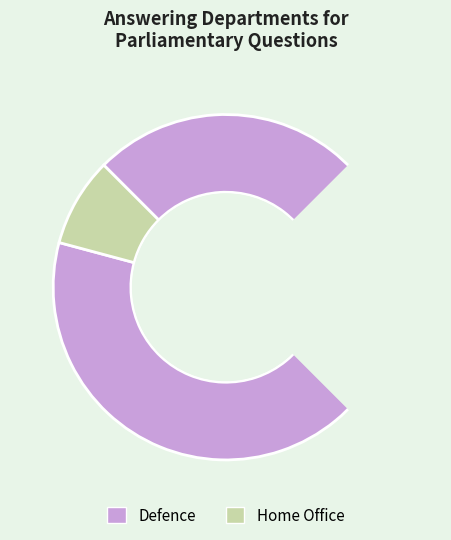

What is the largest slice in the pie chart?

Defence